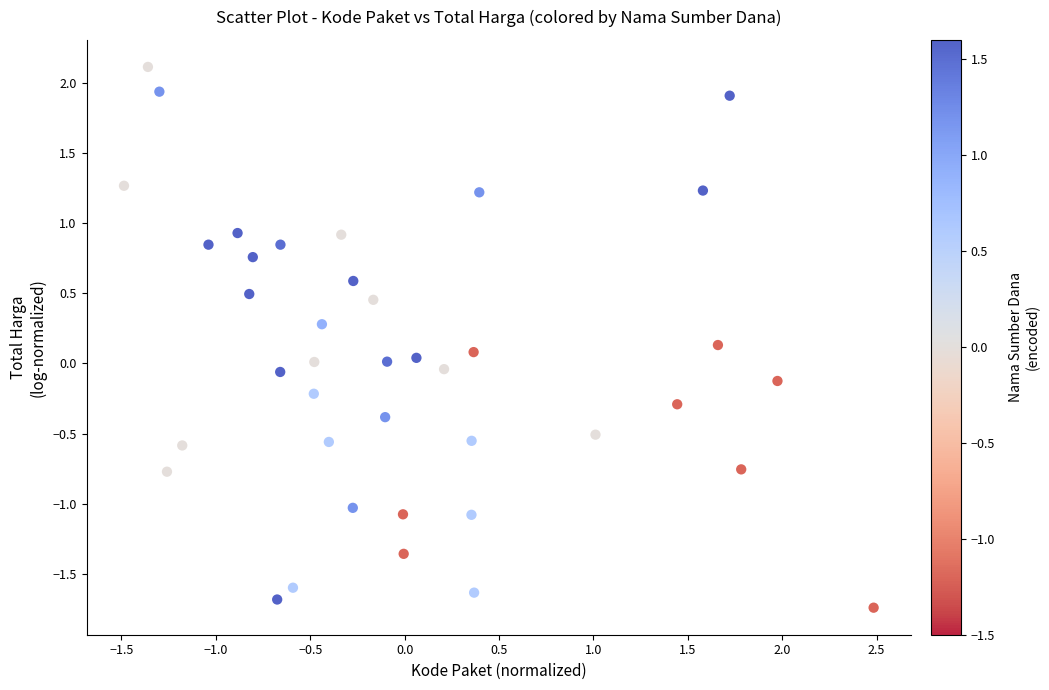

What is the range of X values (max minus min)?

4.0